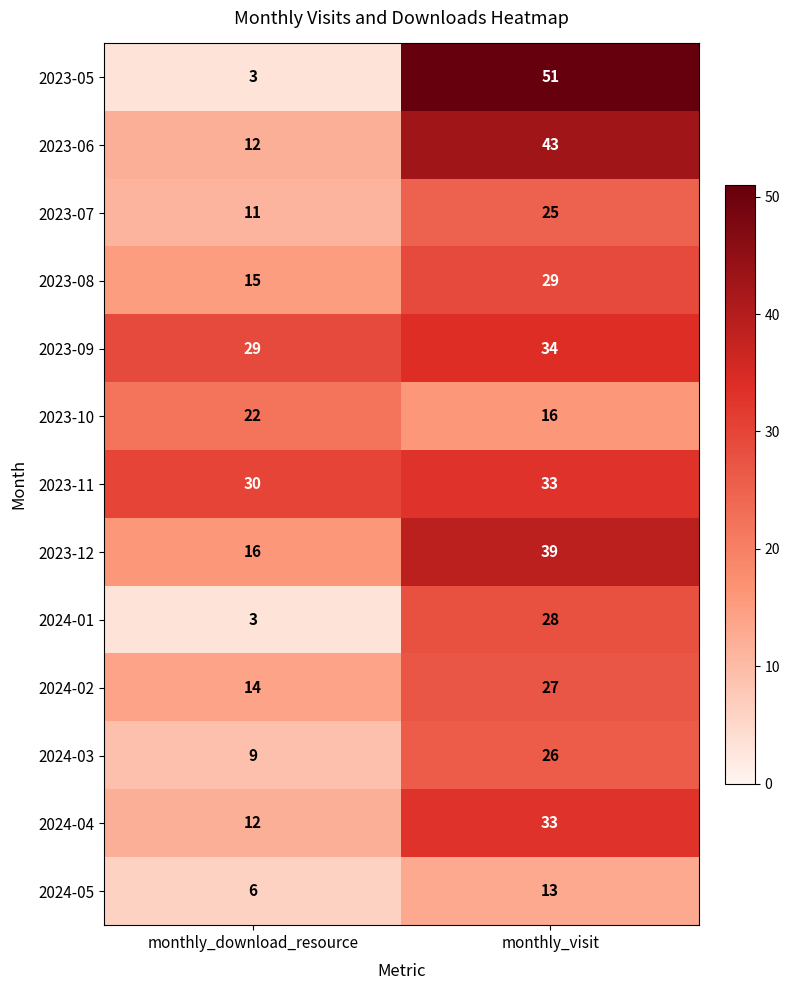

What is the difference between the highest and lowest values at monthly_visit?

38